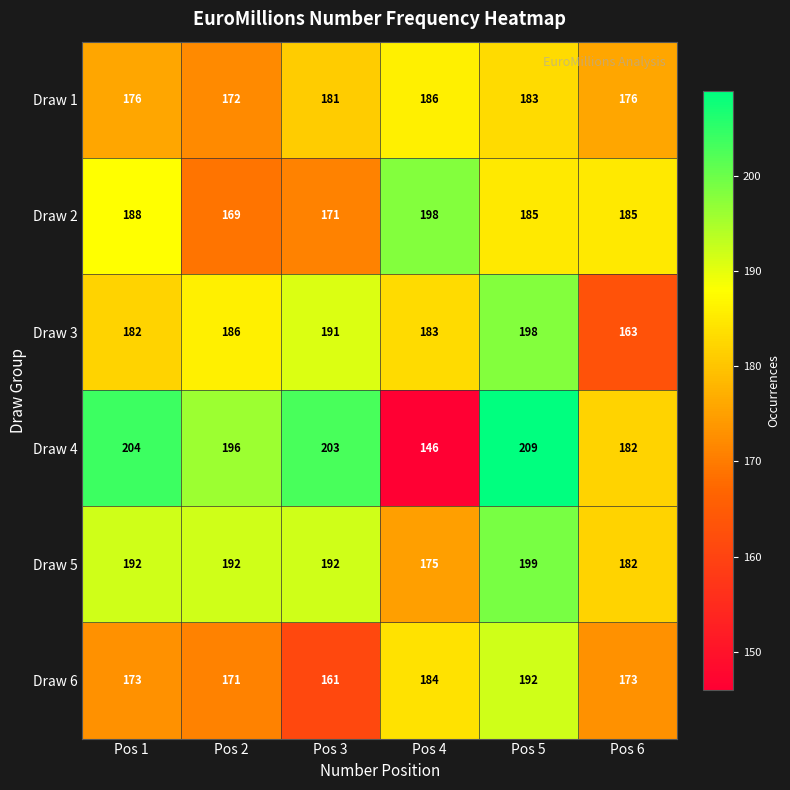

At which category is the sum across all series the highest?

Pos 5